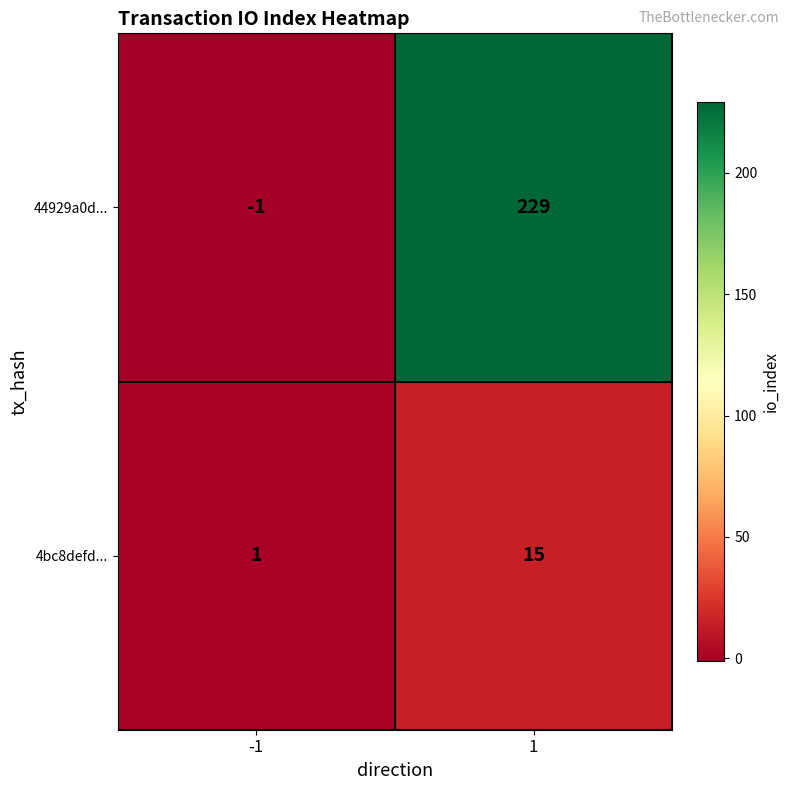

What is the difference between the maximum and minimum values in the 44929a0d... series?

230